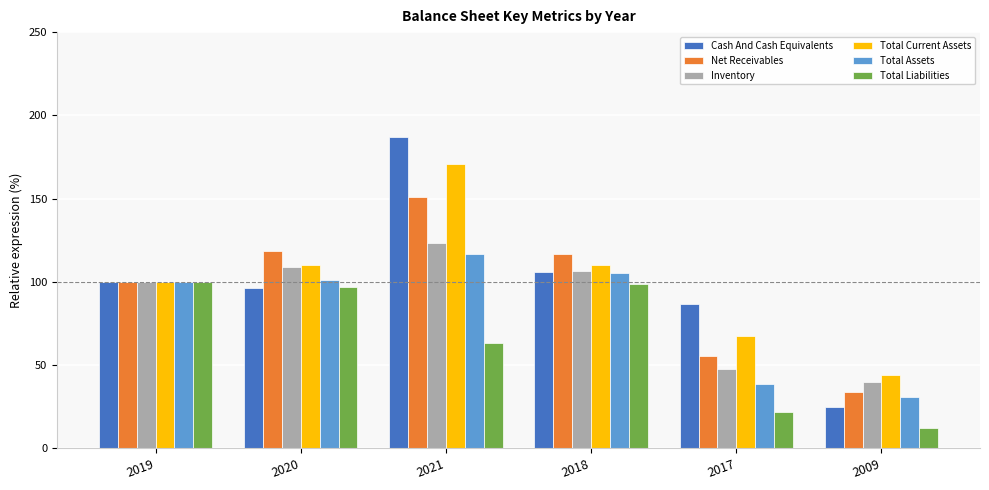

Is the value of Net Receivables at 2019 greater than the value of Total Liabilities at 2009?

Yes